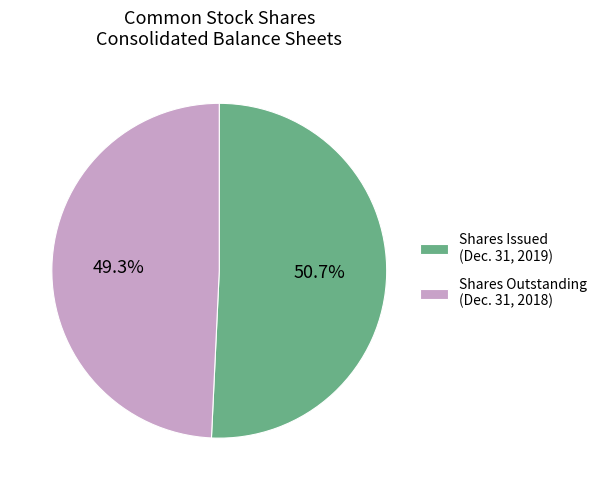

Is the sum of Shares Outstanding (Dec. 31, 2018) and Shares Issued (Dec. 31, 2019) greater than half?

Yes